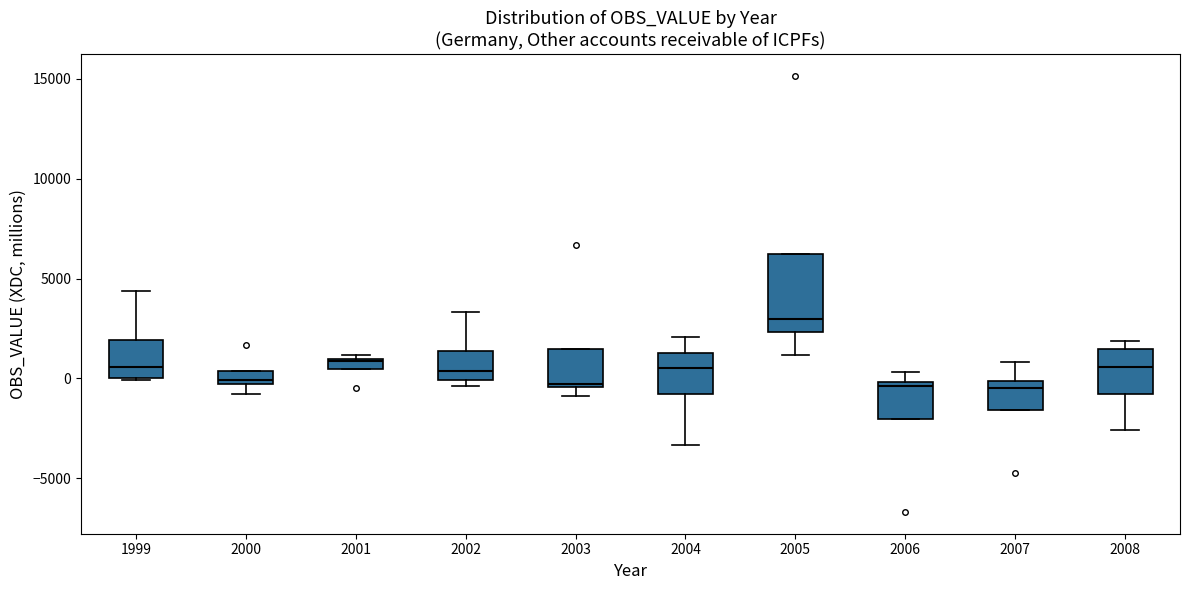

Where does the lower whisker of the box at x = 2000 end on the y-axis? The values are not printed on the chart, so give them approximately, as read against the axis.

-1000